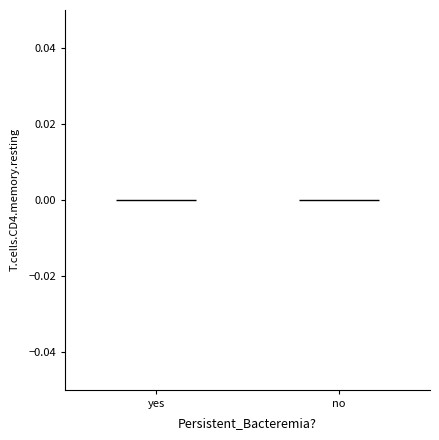

How many groups of bars are there?

2